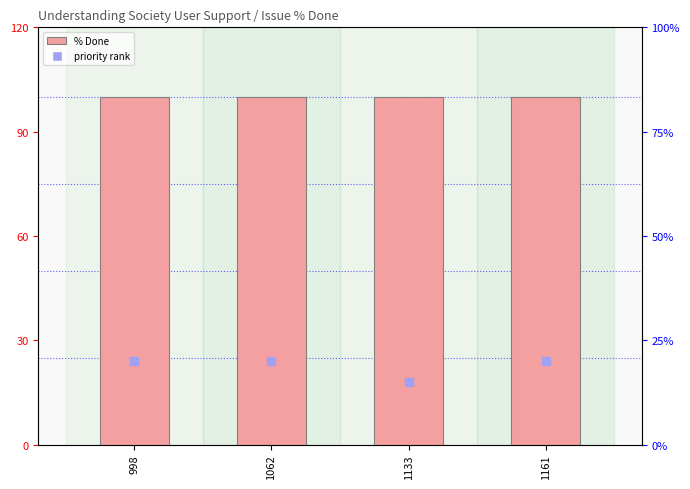

At how many categories does at least one series exceed 87?

4